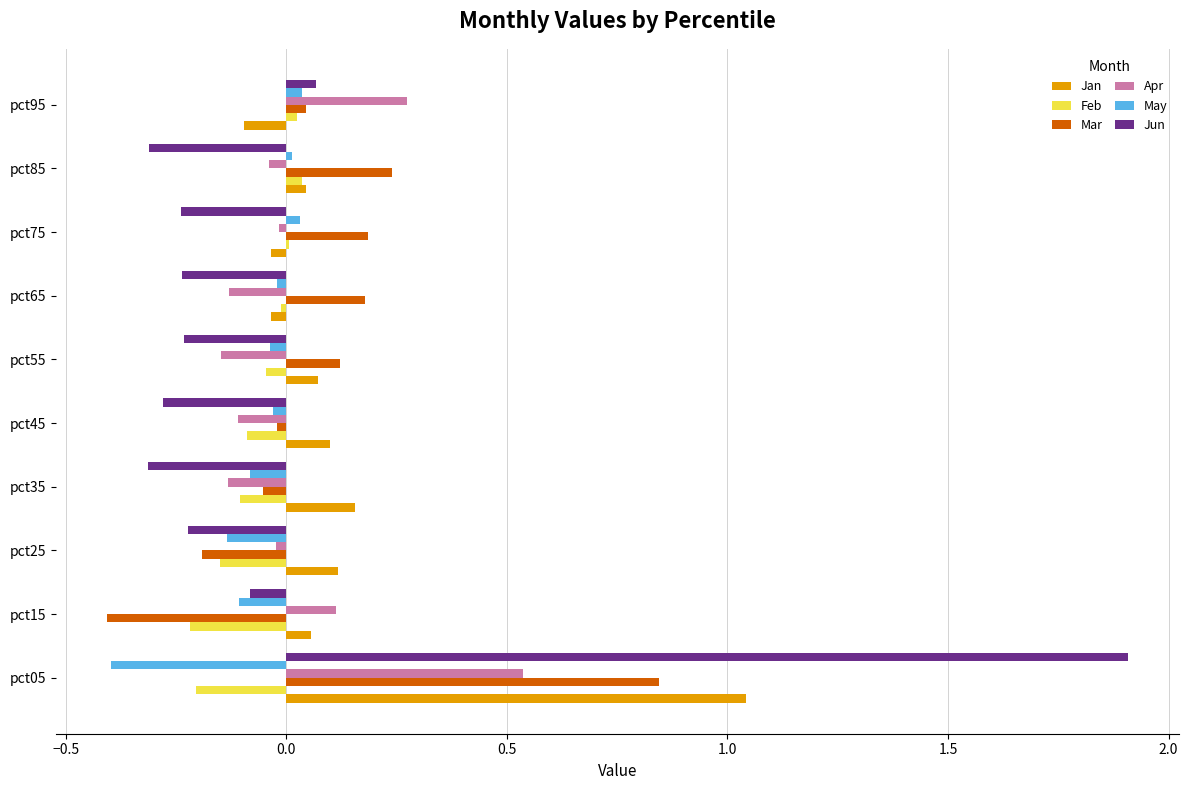

What is the sum of all May values?

-0.7